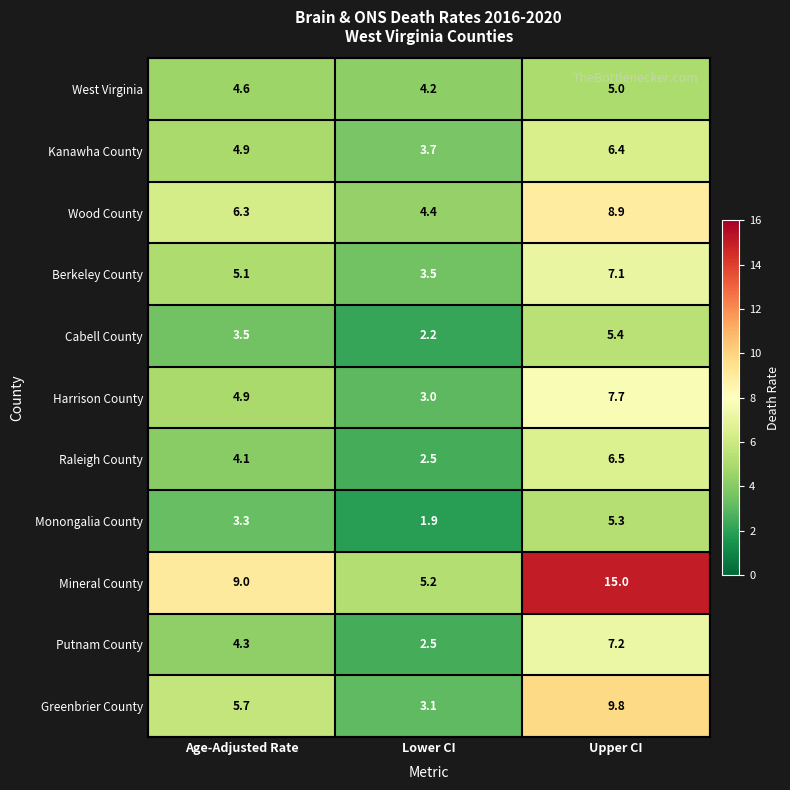

What is the difference between the maximum and minimum values in the Harrison County series?

4.7